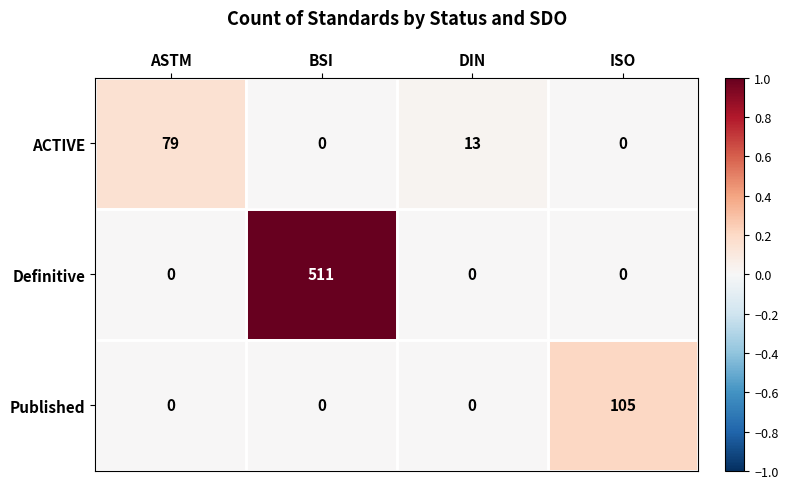

The value of ACTIVE at BSI is 48. True or false?

False